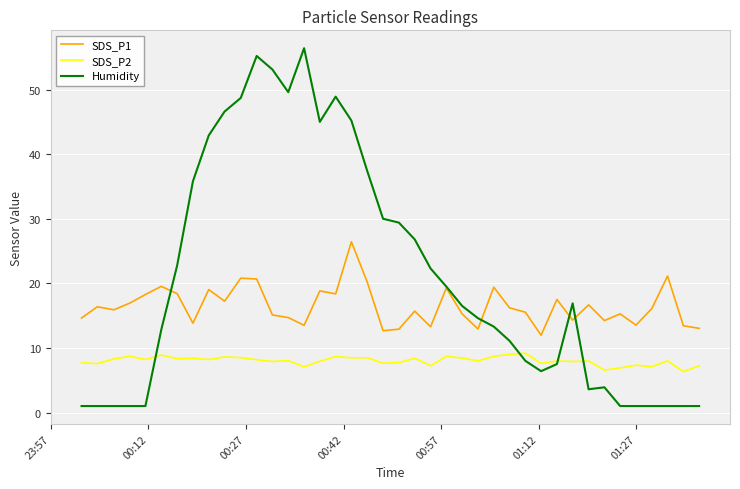

Which series has the largest range (max minus min)?

Humidity